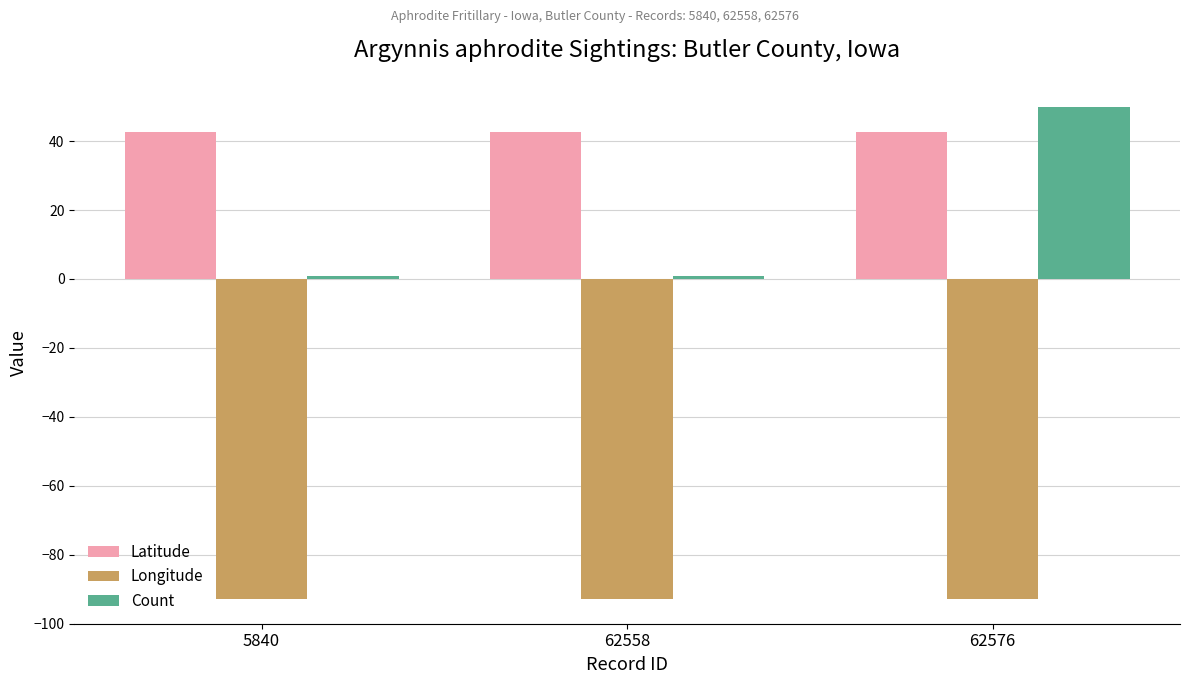

Rank the series by their average value, from lowest to highest.

Longitude, Count, Latitude